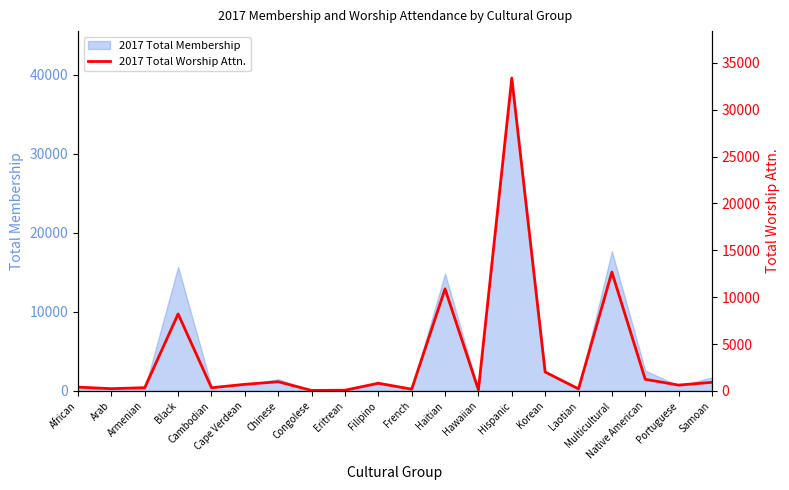

List the labels in order of value, smallest first.

Congolese, Eritrean, Hawaiian, French, Laotian, Arab, Cambodian, Armenian, African, Portuguese, Cape Verdean, Filipino, Samoan, Chinese, Native American, Korean, Black, Haitian, Multicultural, Hispanic